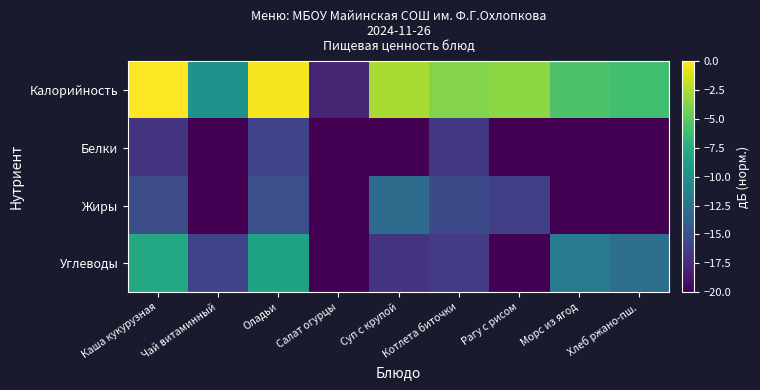

Which series has the largest total across all categories?

Калорийность